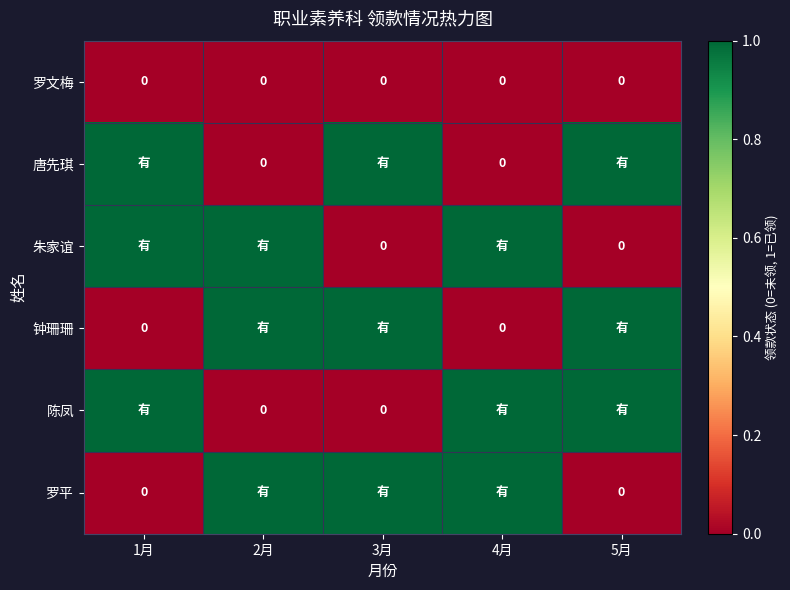

True or false: 罗文梅 has a value of 0 at 1月.

True